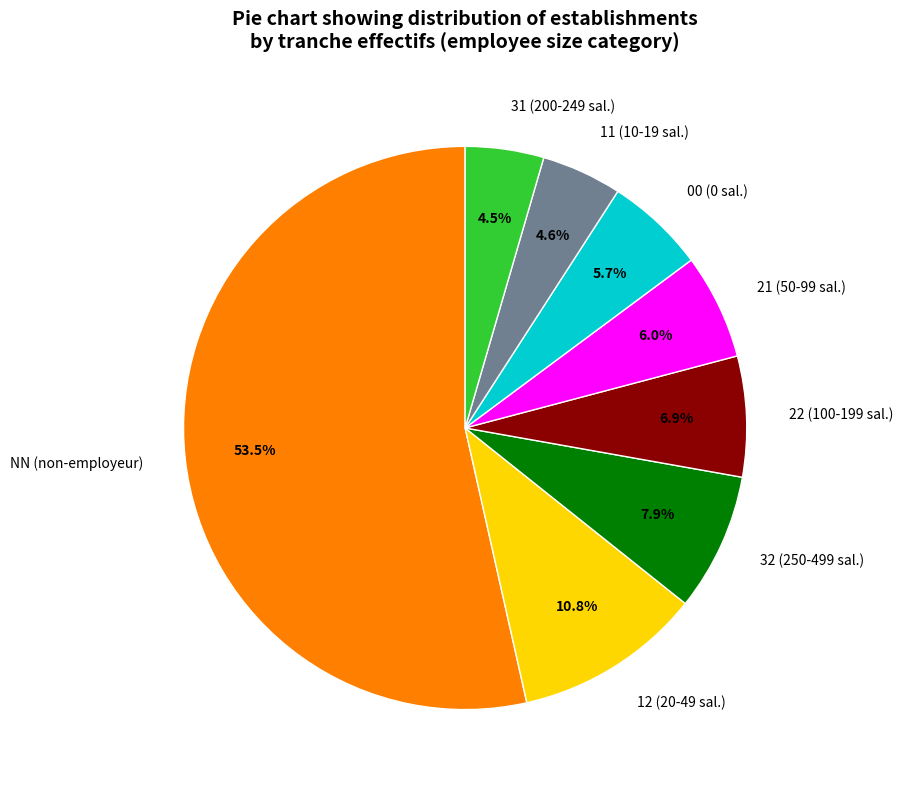

Does NN (non-employeur) account for over 50% of the chart?

Yes